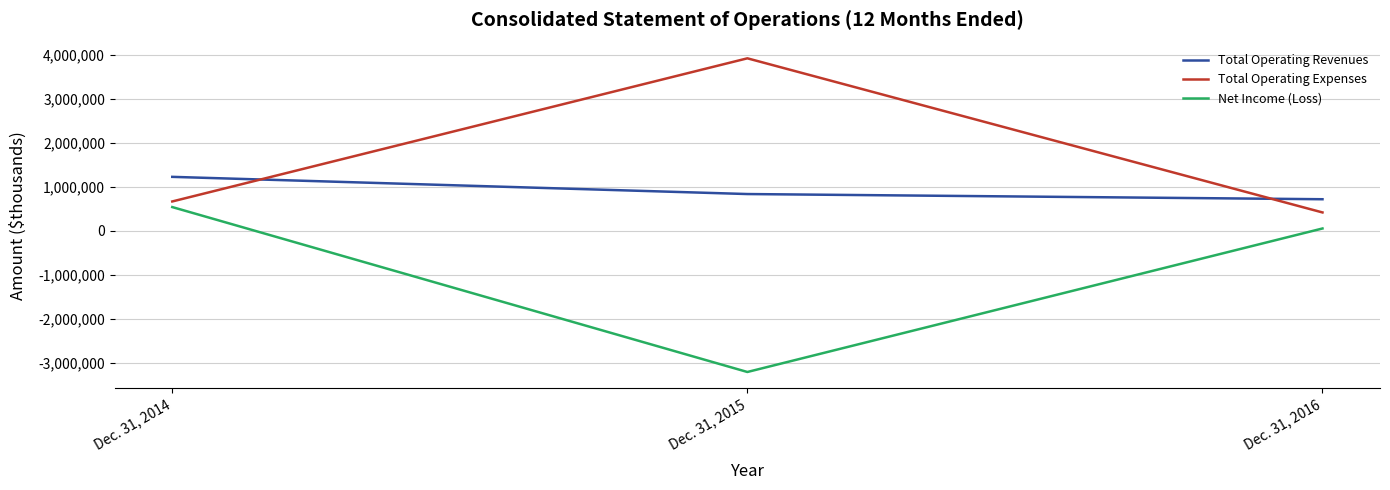

Rank the series by their average value, from lowest to highest.

Net Income (Loss), Total Operating Revenues, Total Operating Expenses